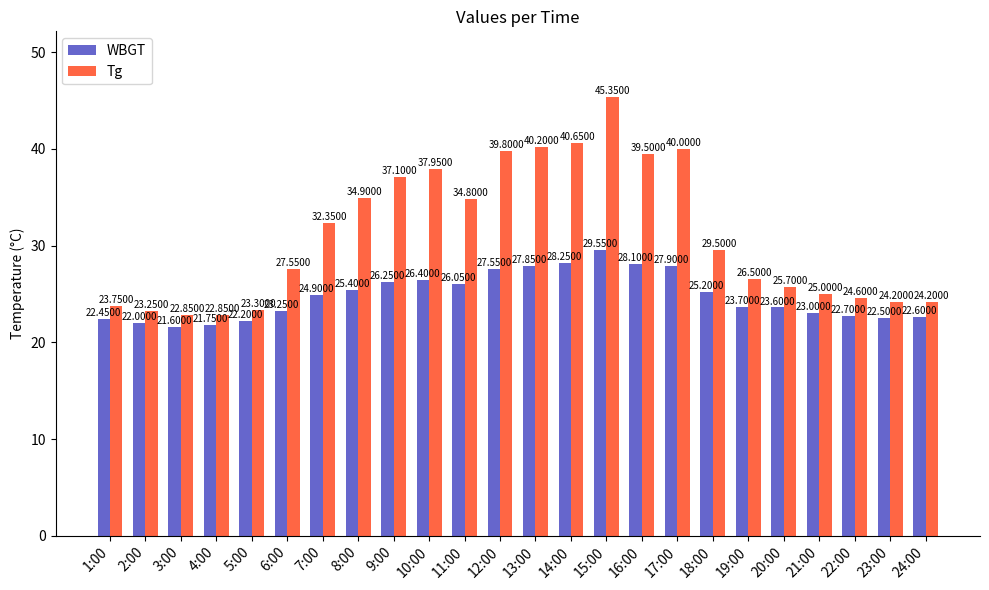

How many categories are shown in the chart?

24